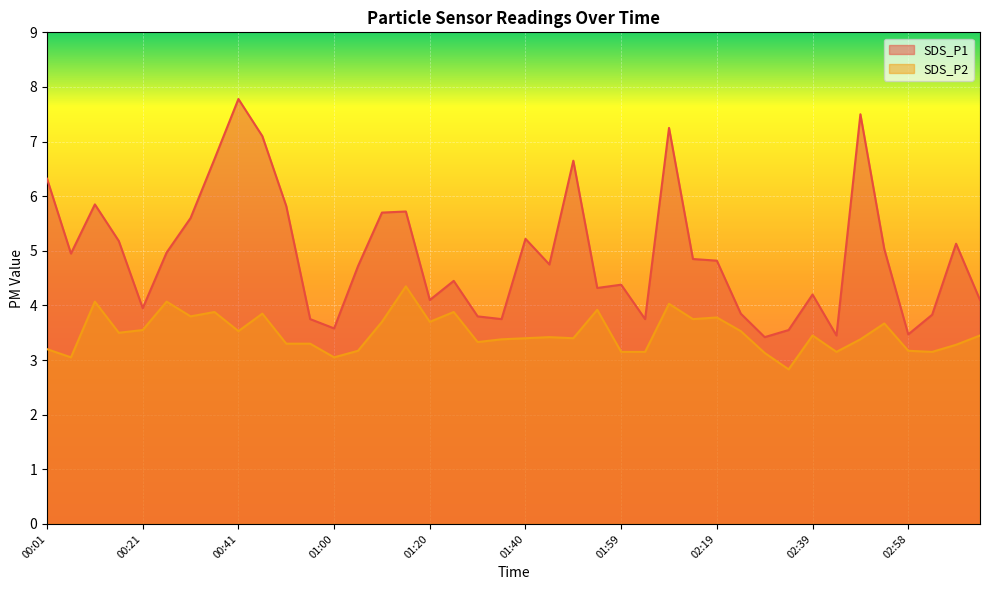

At which category is the sum across all series the highest?

00:41